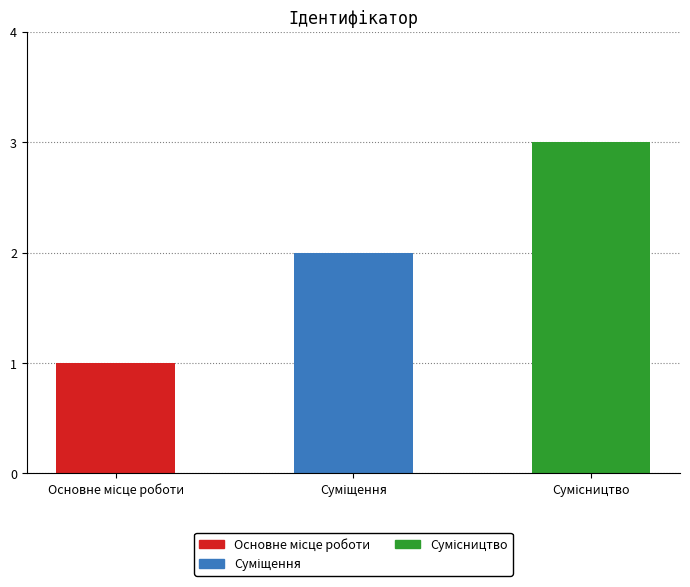

How many distinct data groups are displayed?

1